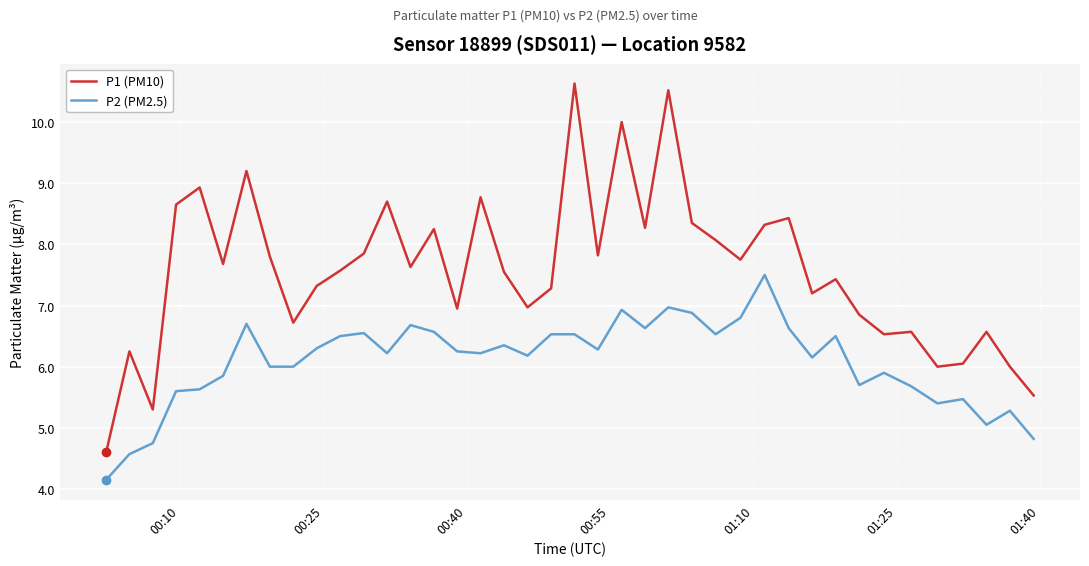

What is the lowest value of the P1 (PM10) series?

4.6